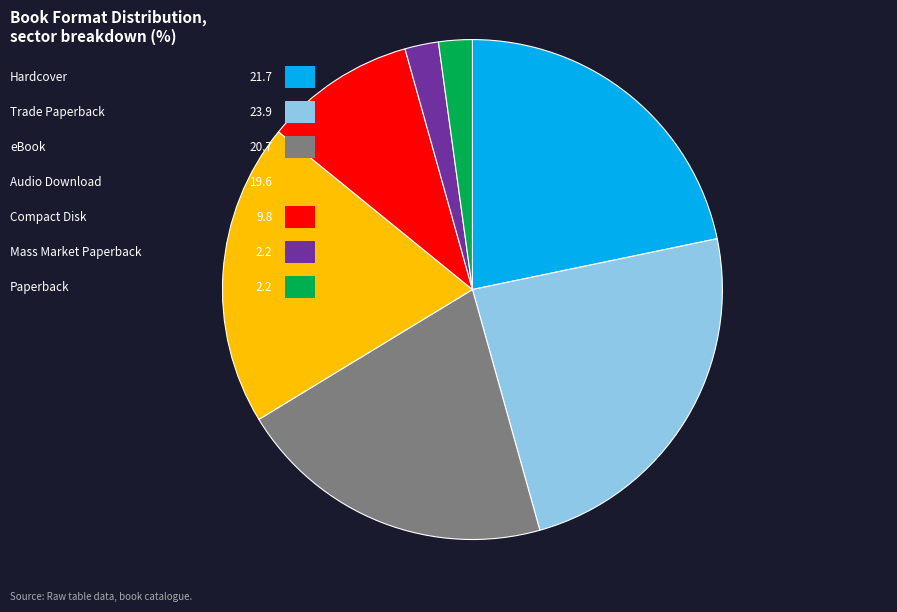

The eBook slice represents 7% of the pie. True or false?

False